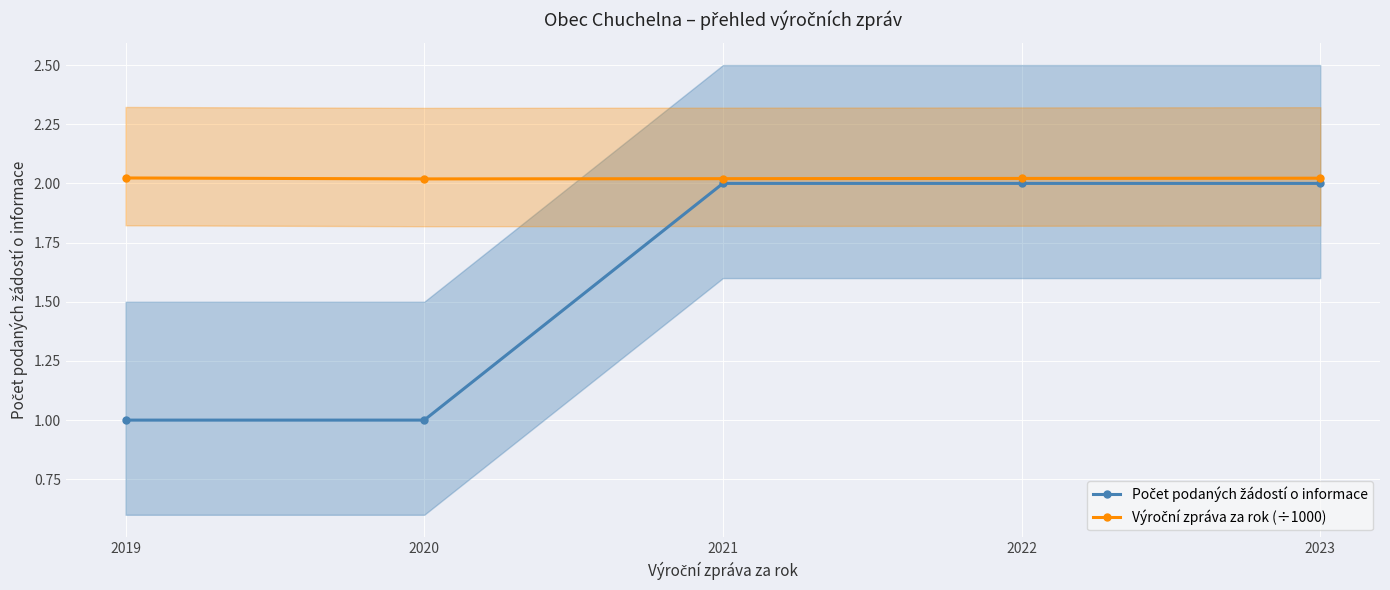

Count the Výroční zpráva za rok (÷1000) values in the range 2 to 3.

5